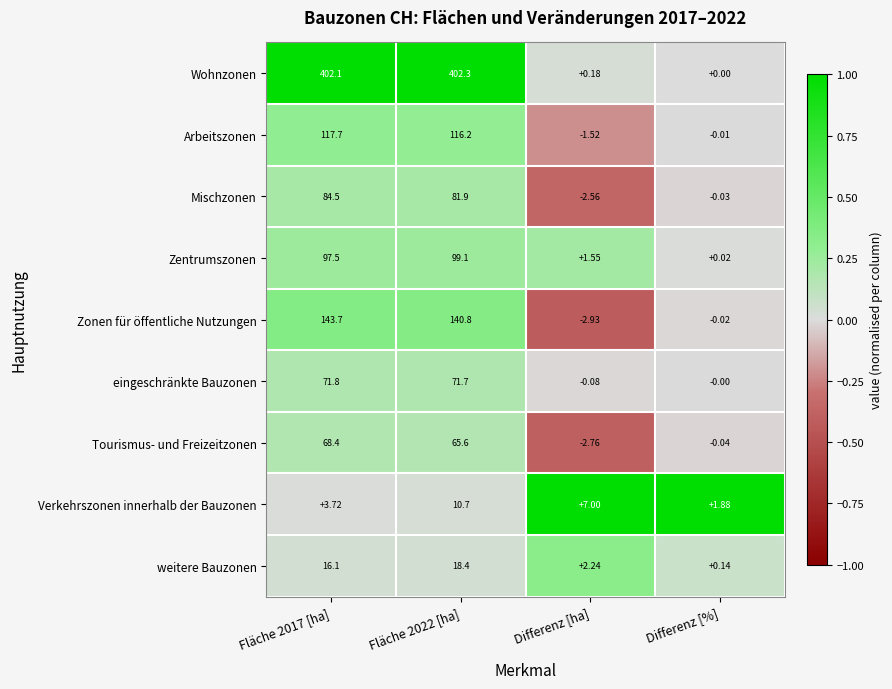

Count the number of data series in this chart.

9